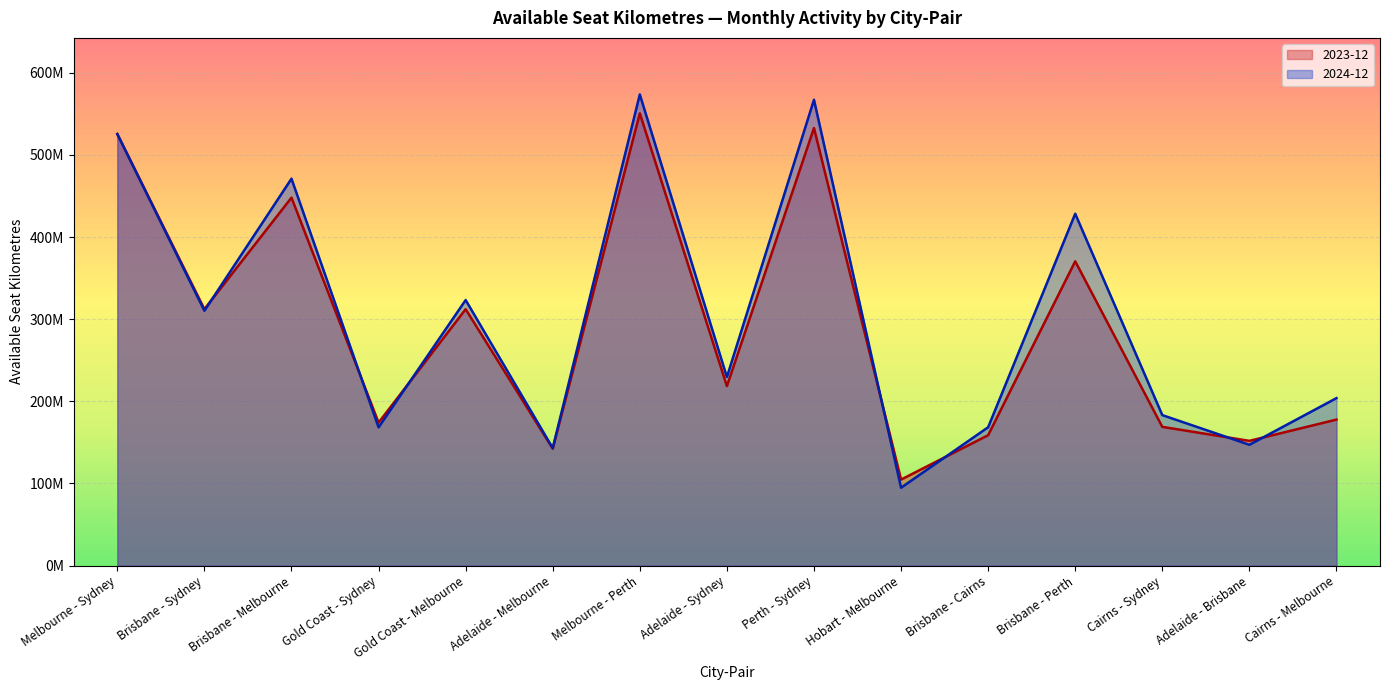

Where is 2024-12 nearest to the value 334254924?

Gold Coast - Melbourne